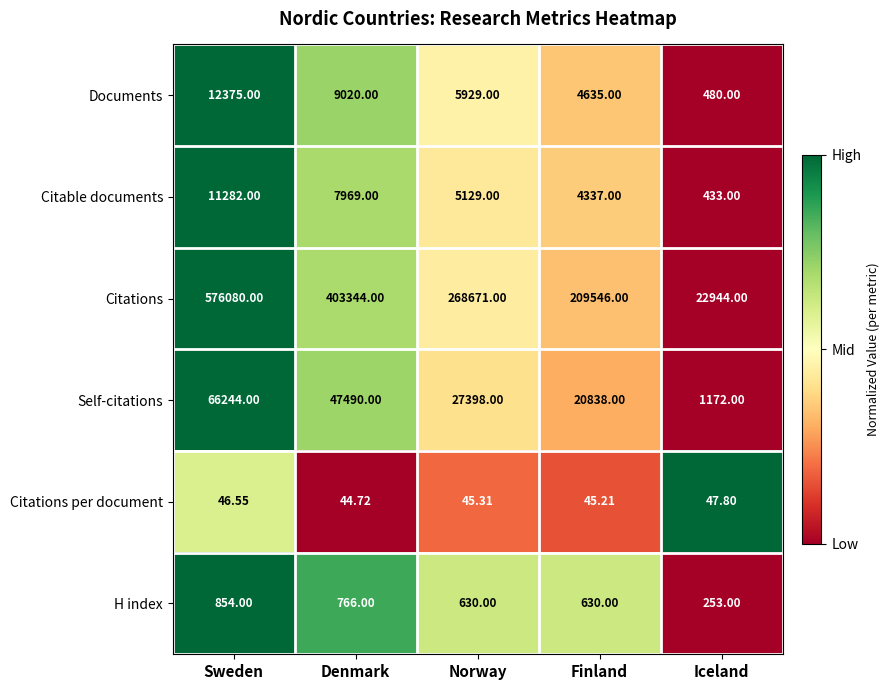

Rank the series by their maximum value, from lowest to highest.

Citations per document, H index, Citable documents, Documents, Self-citations, Citations